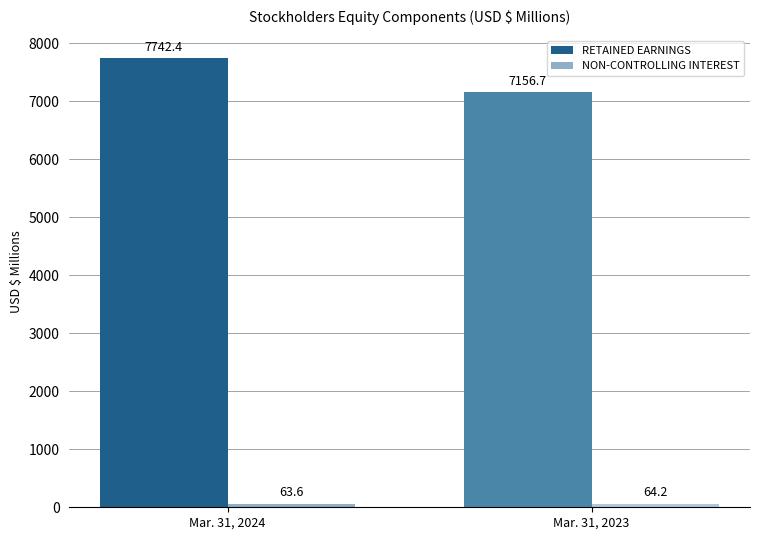

What is the approximate value of RETAINED EARNINGS at Mar. 31, 2024?

7742.4